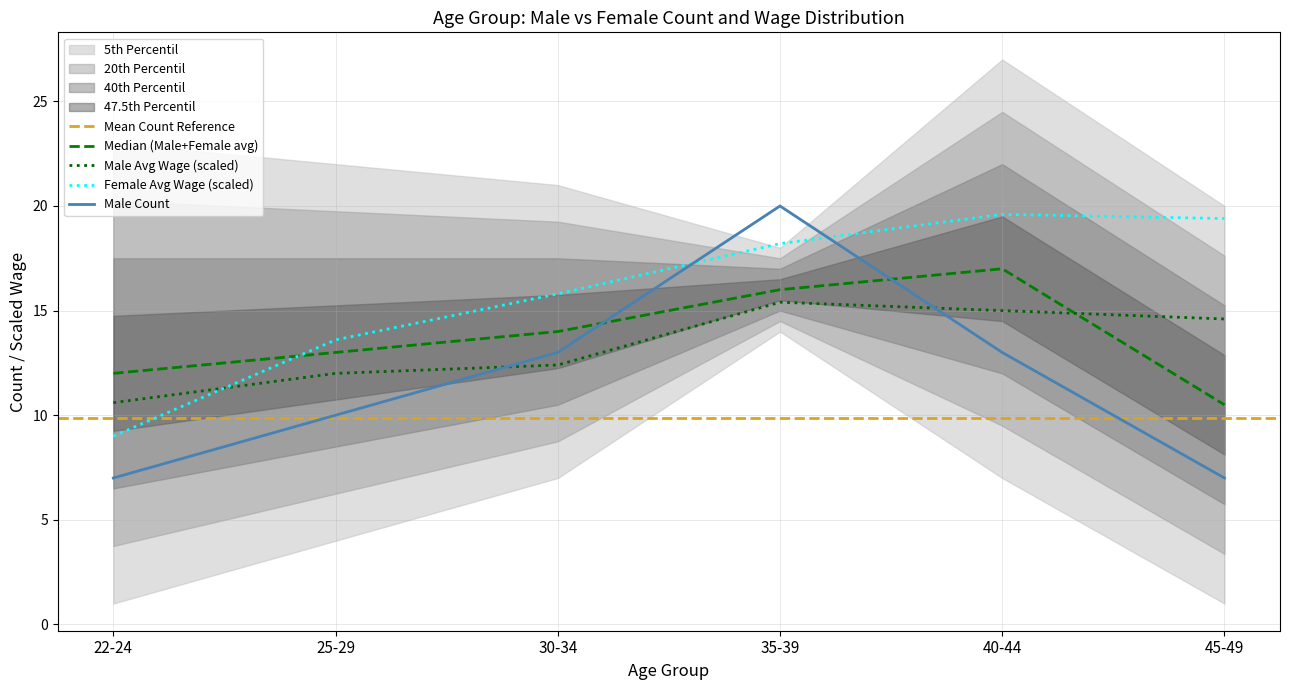

What is the average value of the Male count series?

11.7